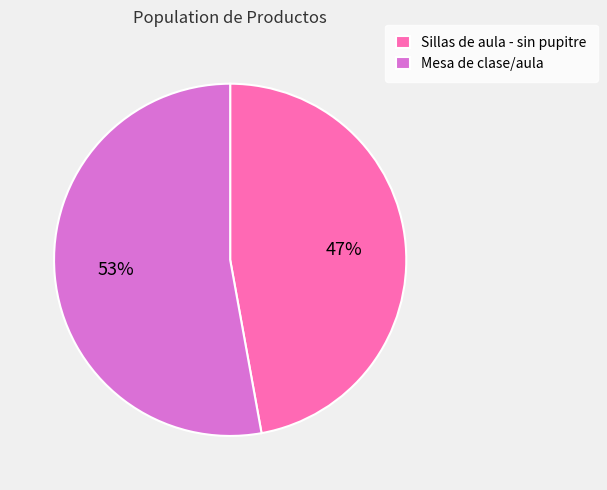

Do Mesa de clase/aula and Sillas de aula - sin pupitre together represent more than half of the pie?

Yes